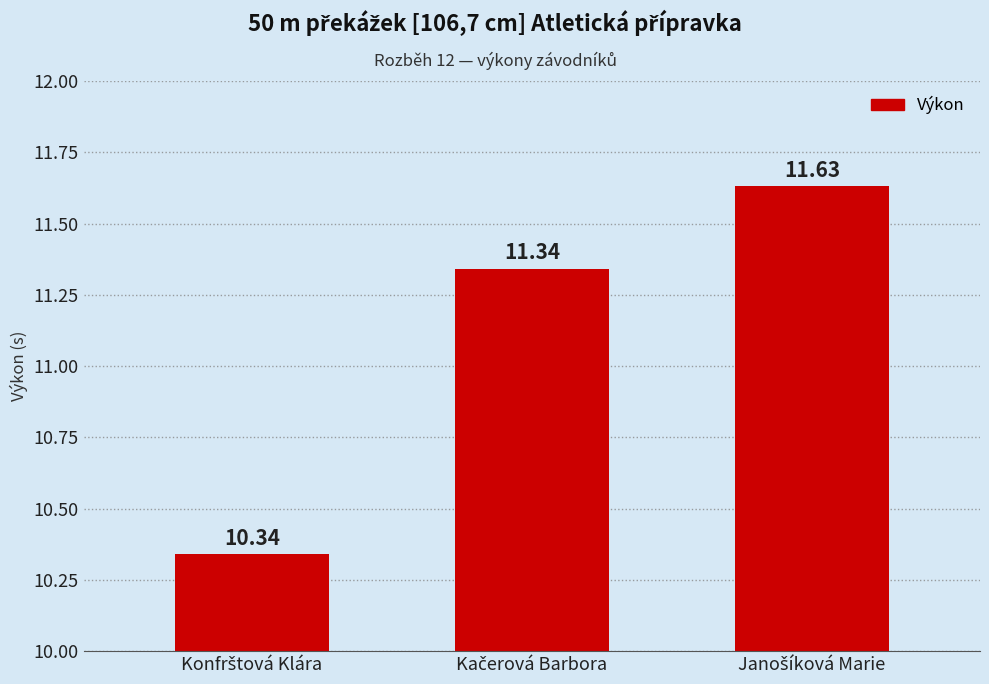

What is the difference between the maximum and minimum values?

1.3